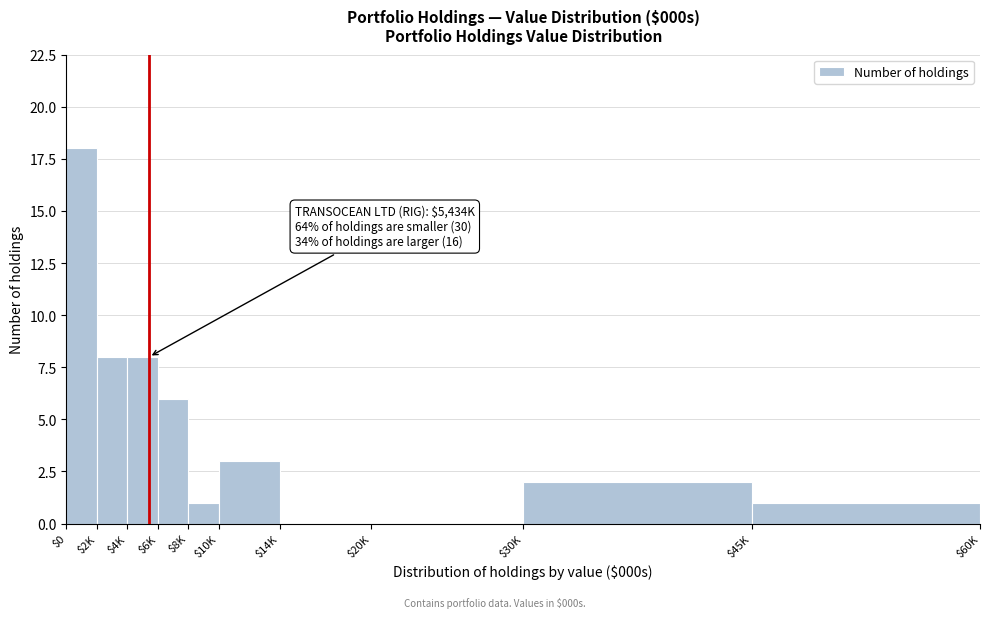

Which category has the highest value across all series?

$0